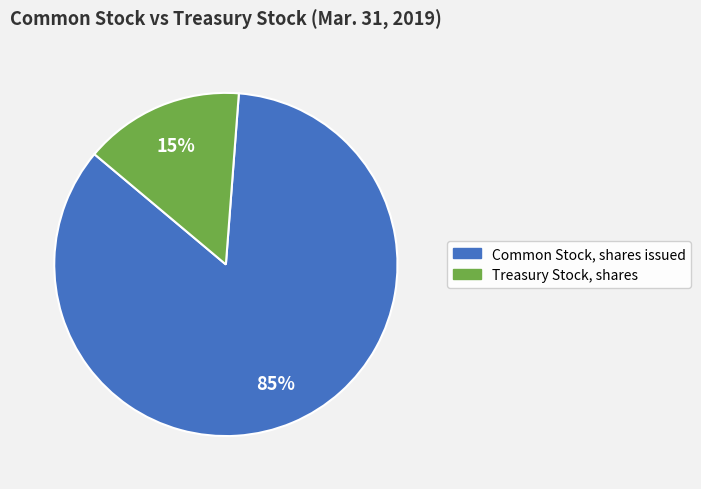

To the nearest percent, what is the difference between the largest and smallest slice percentages?

70%